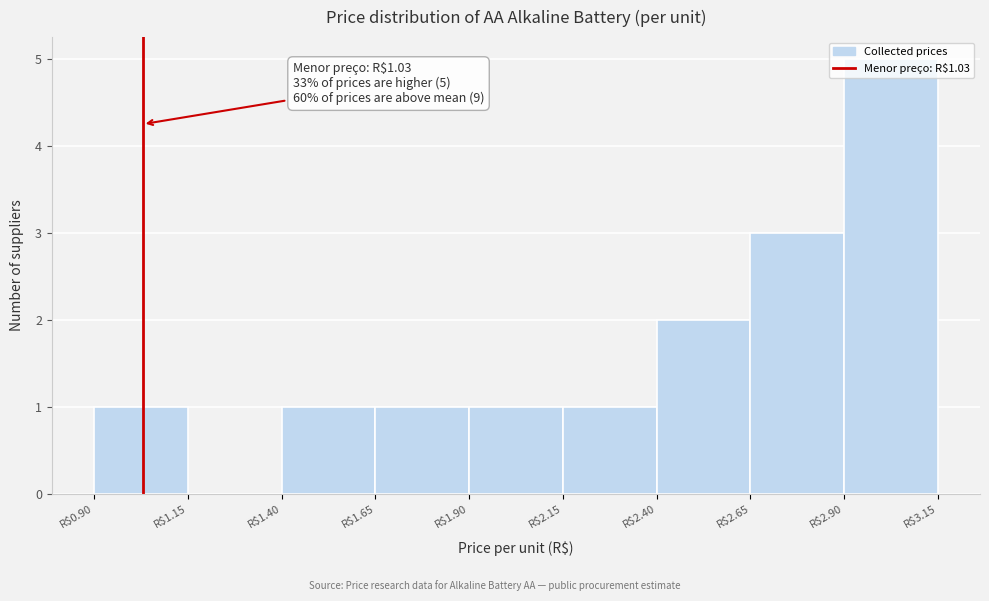

Over which range of the x-axis is the bar tallest?

2.90 to 3.15